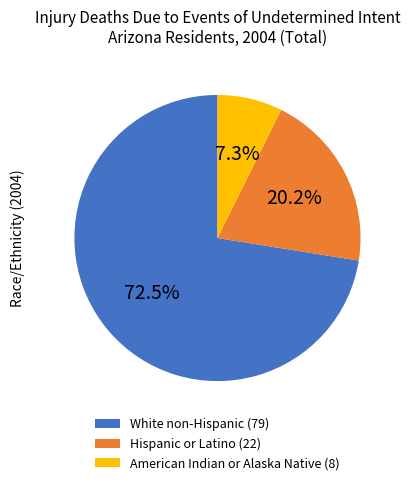

Is there any slice that represents more than half of the pie?

Yes